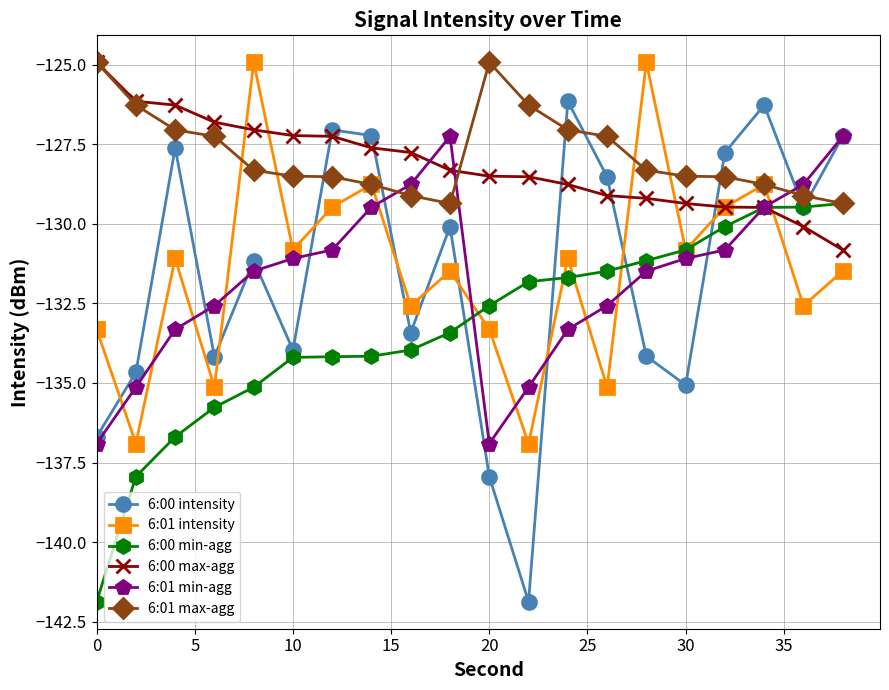

What are all the series names shown in the legend?

6:00 intensity, 6:01 intensity, 6:00 min-agg, 6:00 max-agg, 6:01 min-agg, 6:01 max-agg